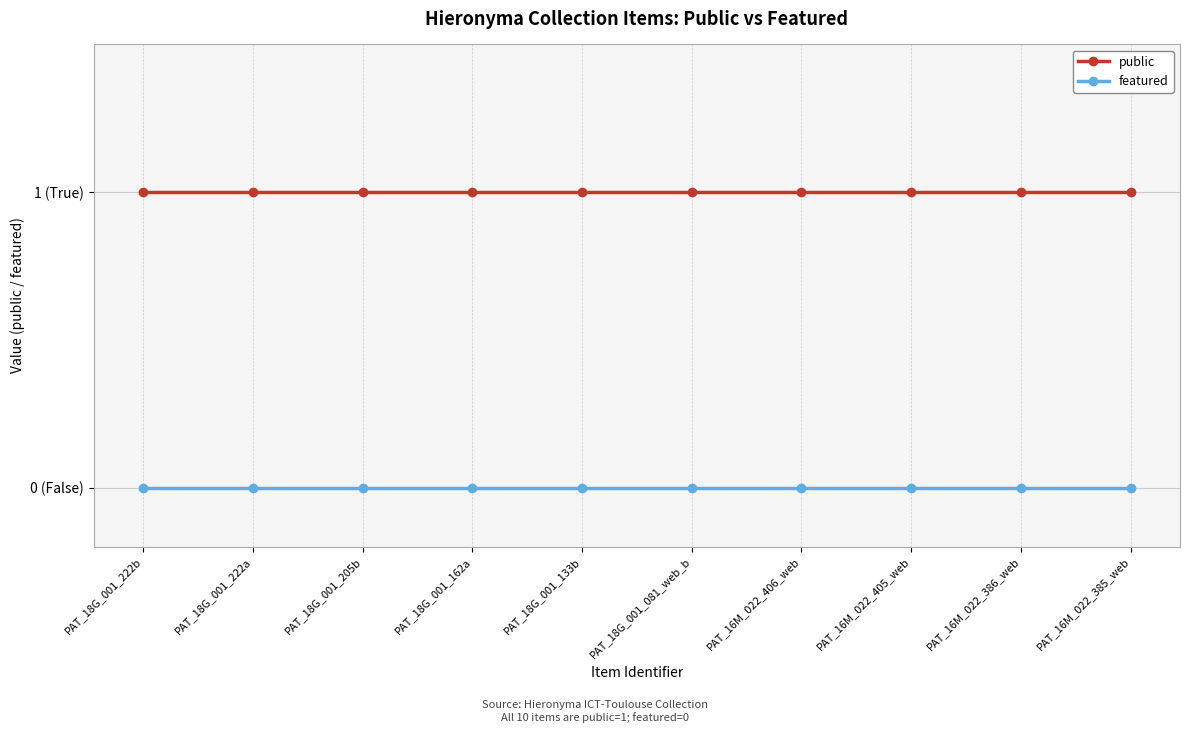

Which category has the lowest value in the public series?

PAT_18G_001_222b